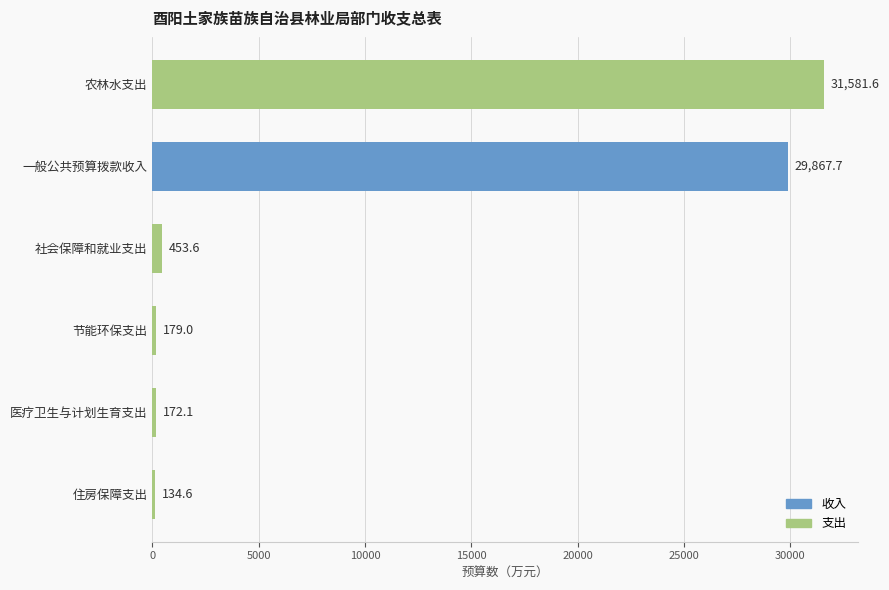

What is the difference between the maximum and minimum values?

31447.1